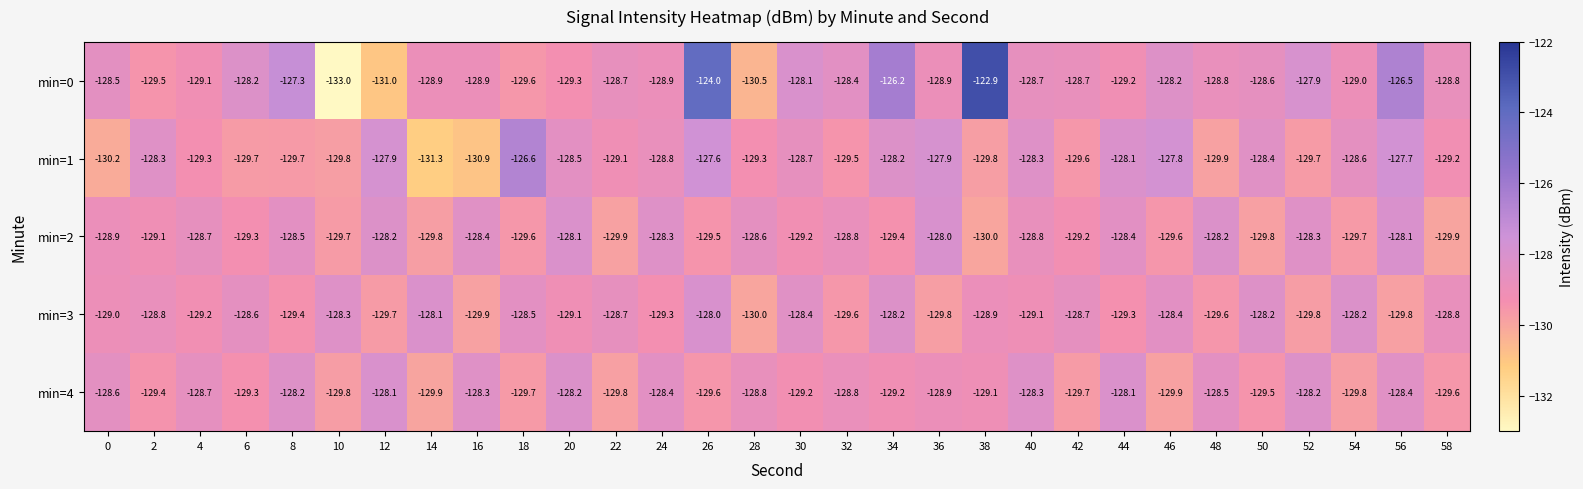

What is the difference between the min=2 values at 4 and 12?

0.5